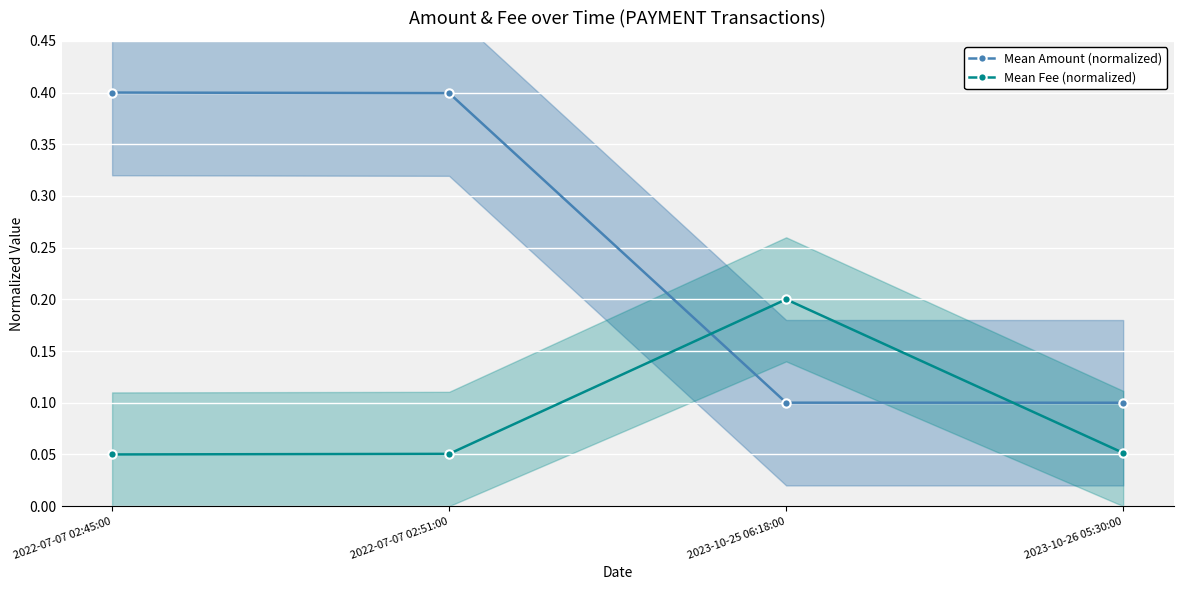

At how many categories does at least one series exceed 0?

4